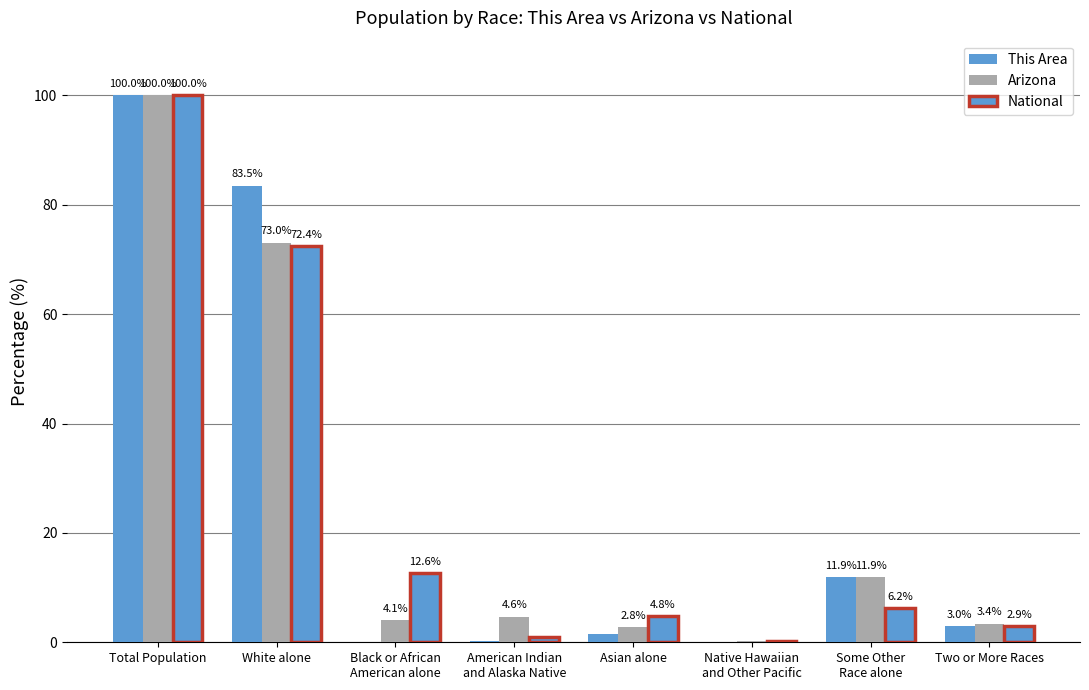

What is the highest value of the This Area series?

100.0